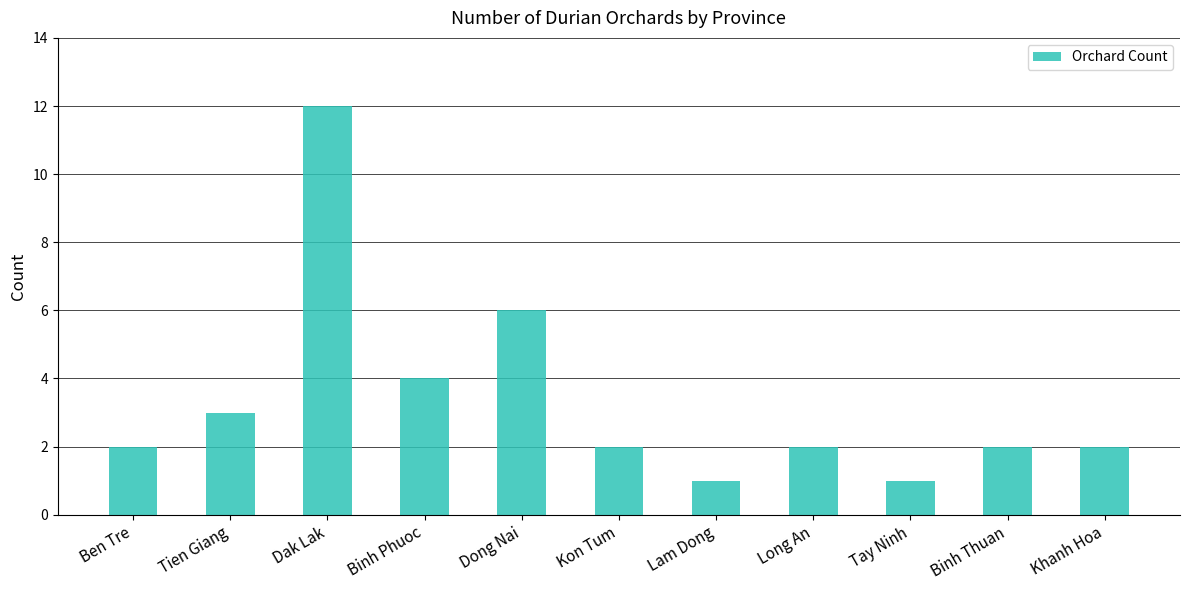

What is the change in value from Tien Giang to Binh Phuoc?

+1